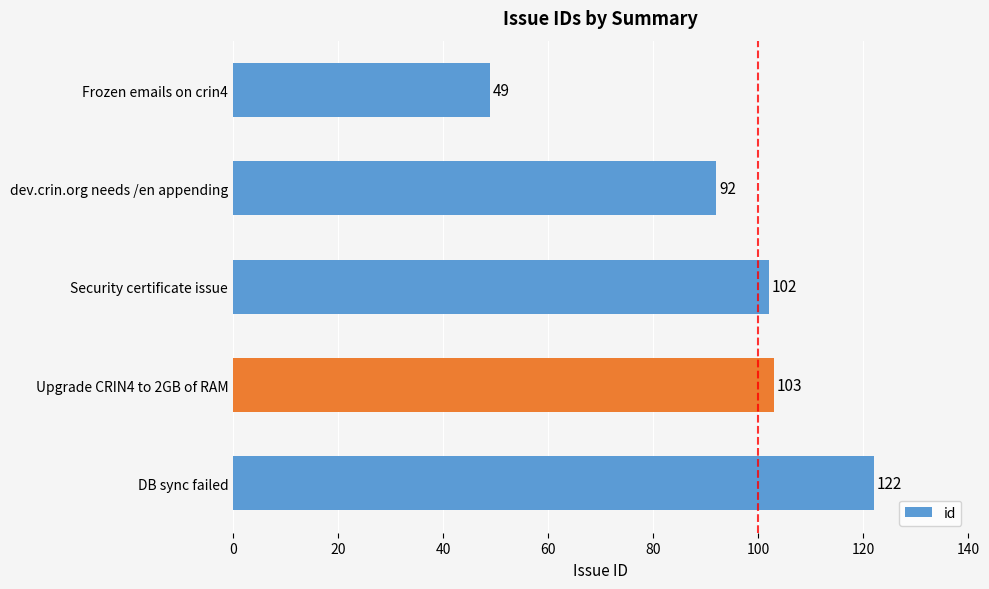

Rank the categories by value from highest to lowest.

DB sync failed, Upgrade CRIN4 to 2GB of RAM, Security certificate issue, dev.crin.org needs /en appending, Frozen emails on crin4